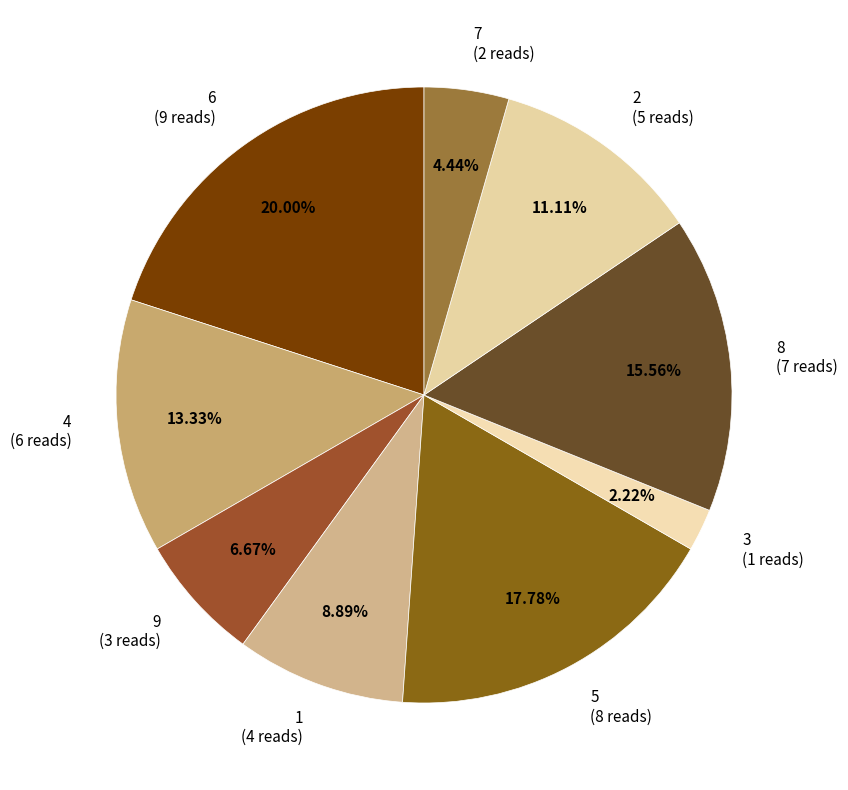

Count the number of slices in the pie.

9